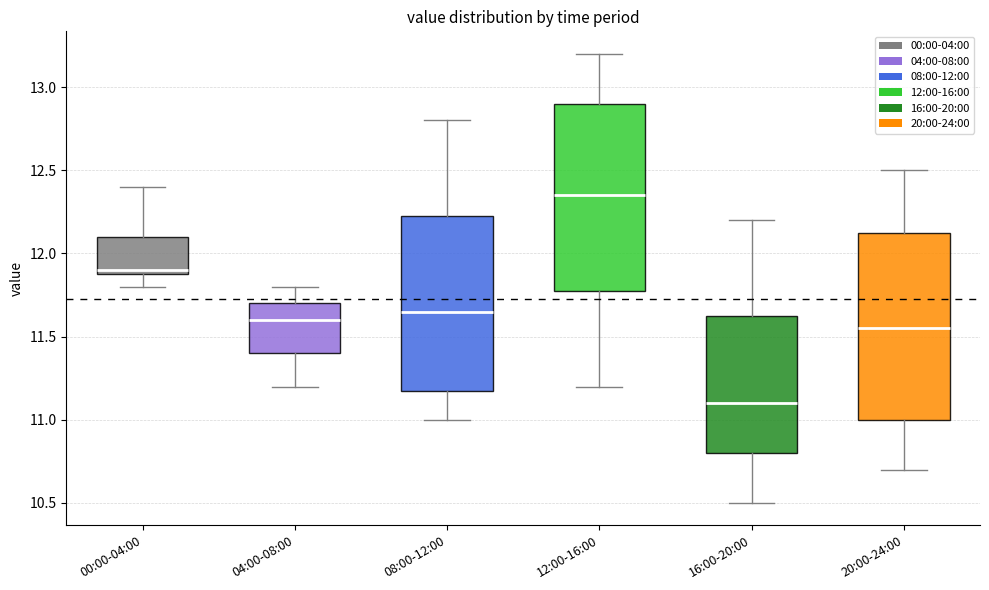

Reading left to right, read every box against the y-axis: the position of its median line, the range the box covers, and the ends of its whiskers. The values are not printed on the chart, so give them approximately, as read against the axis.

00:00-04:00: median 11.90 (just above the box's lower edge), box 11.90 to 12.10, whiskers 11.80 to 12.40
04:00-08:00: median 11.60, box 11.40 to 11.70, whiskers 11.20 to 11.80
08:00-12:00: median 11.65, box 11.20 to 12.25, whiskers 11.00 to 12.80
12:00-16:00: median 12.35, box 11.80 to 12.90, whiskers 11.20 to 13.20
16:00-20:00: median 11.10, box 10.80 to 11.65, whiskers 10.50 to 12.20
20:00-24:00: median 11.55, box 11.00 to 12.15, whiskers 10.70 to 12.50